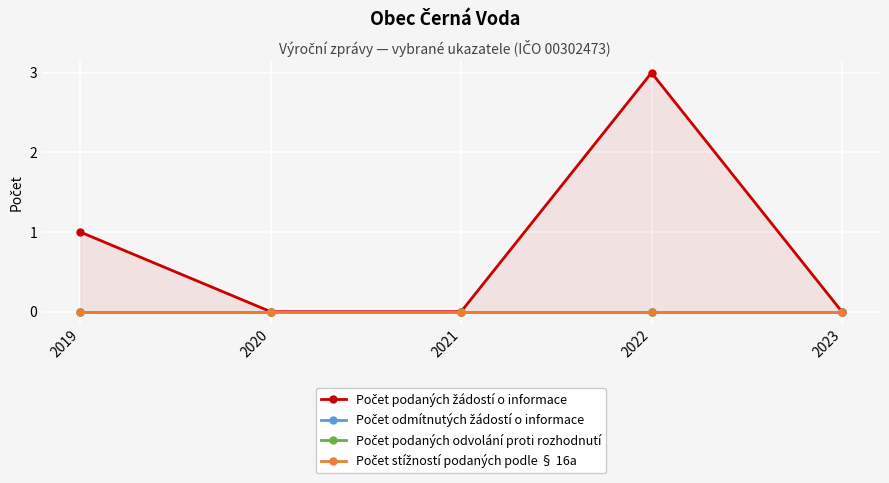

At 2020, list the series in order from largest to smallest.

Počet podaných žádostí o informace, Počet odmítnutých žádostí o informace, Počet podaných odvolání proti rozhodnutí, Počet stížností podaných podle § 16a